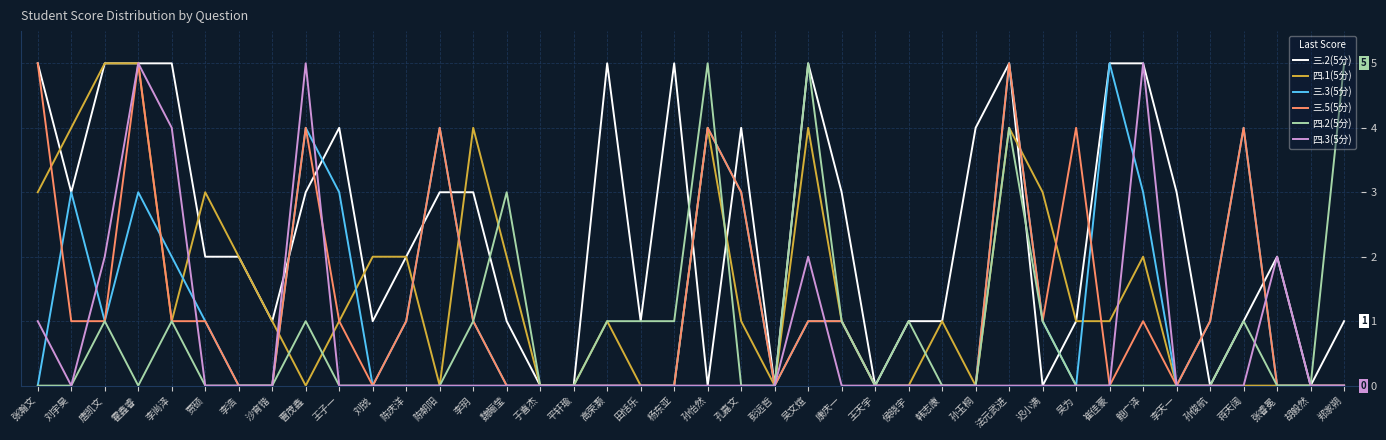

What is the total value across all series at 李天一?

3